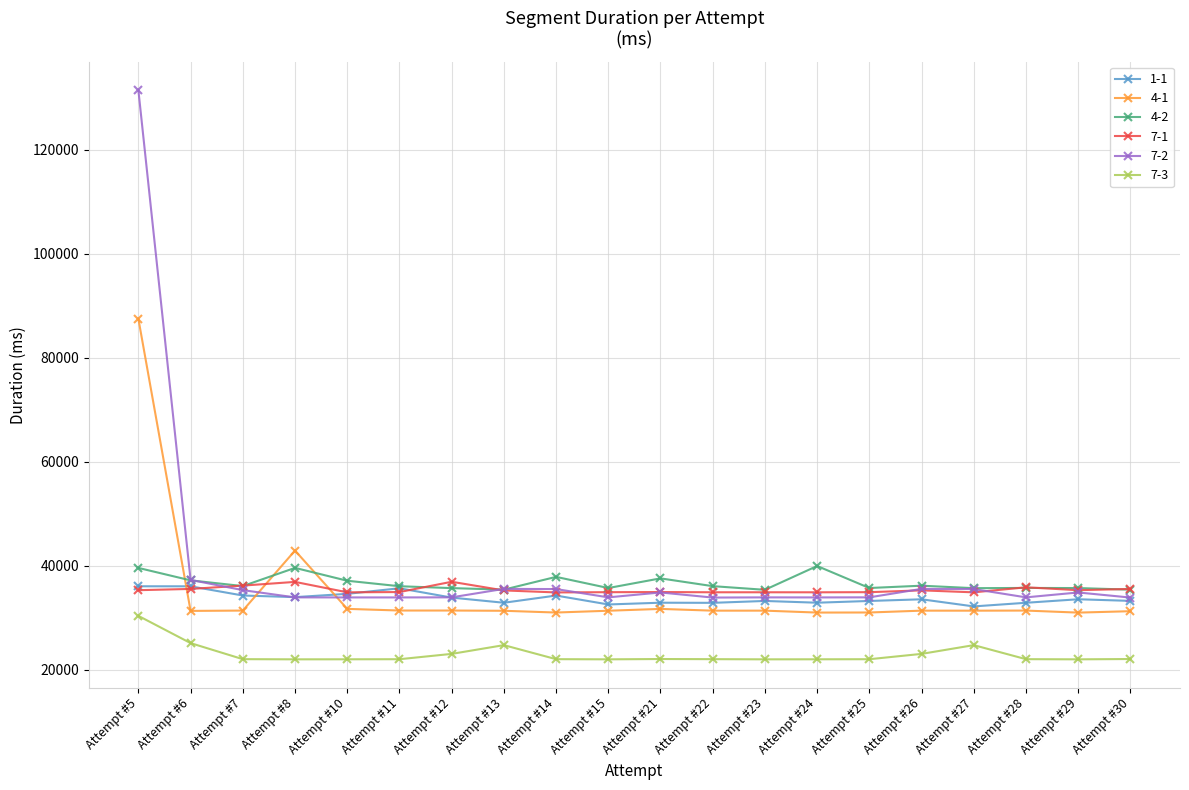

What is the value of the 4-2 point at the 5th from the left?

37119